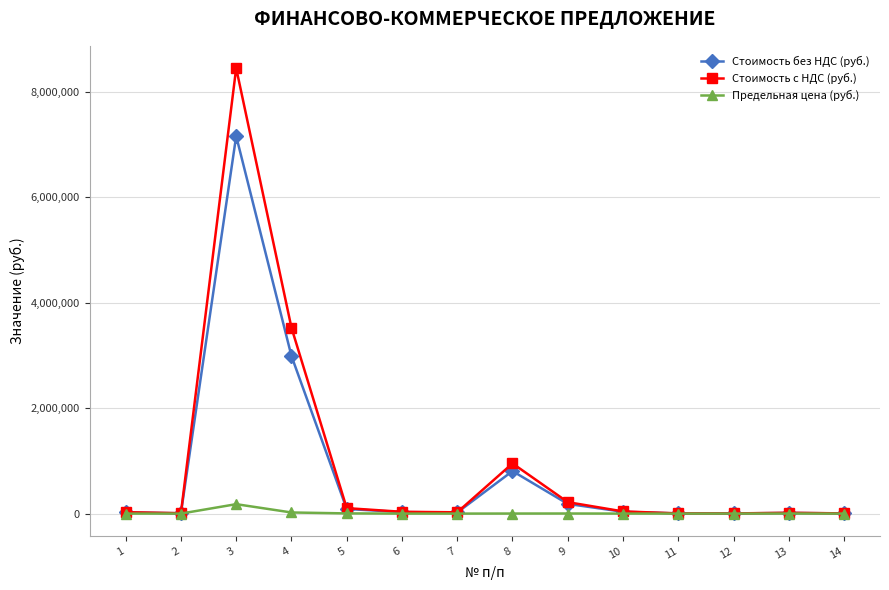

What is the value of the Стоимость без НДС (руб.) point at the 6th from the left?

28899.0